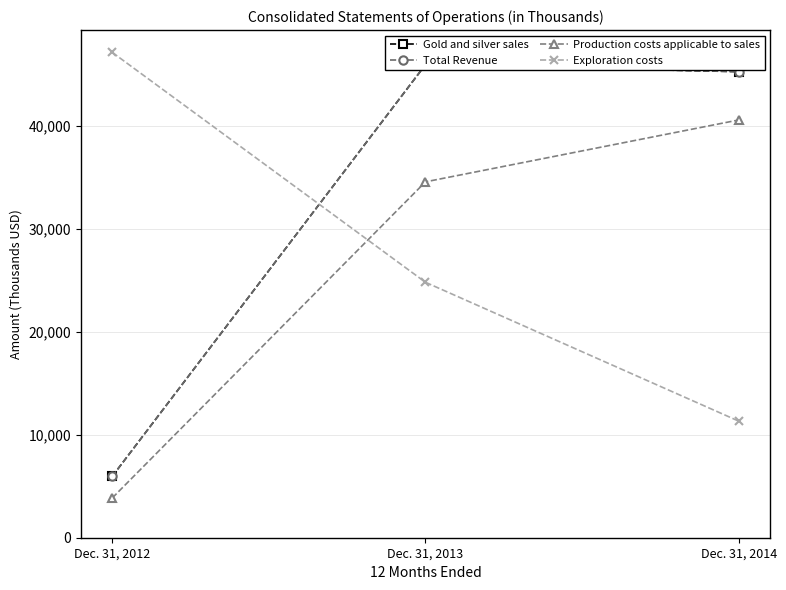

At how many categories does at least one series exceed 17669?

3